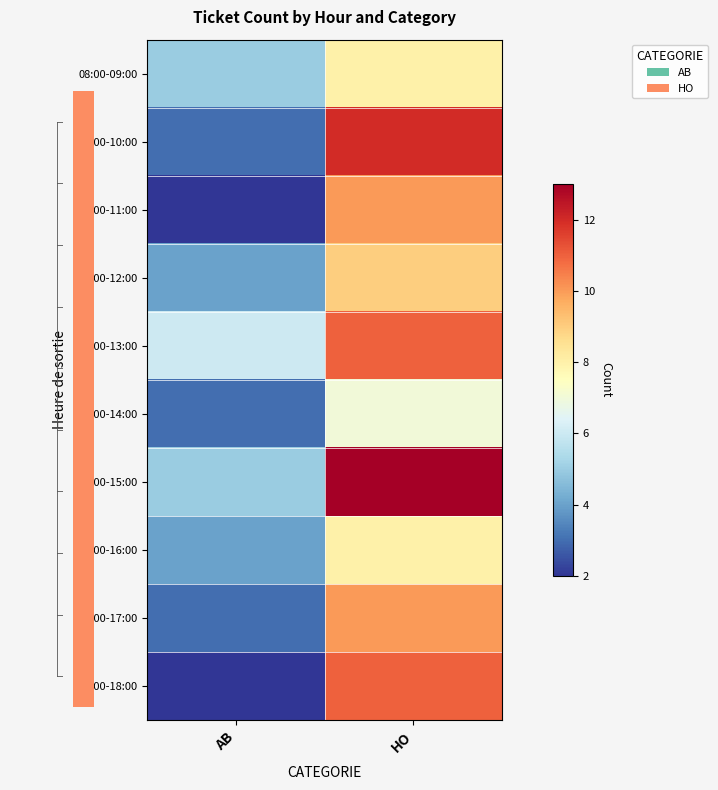

Rank the series by their maximum value, from highest to lowest.

14:00-15:00, 09:00-10:00, 12:00-13:00, 17:00-18:00, 10:00-11:00, 16:00-17:00, 11:00-12:00, 08:00-09:00, 15:00-16:00, 13:00-14:00